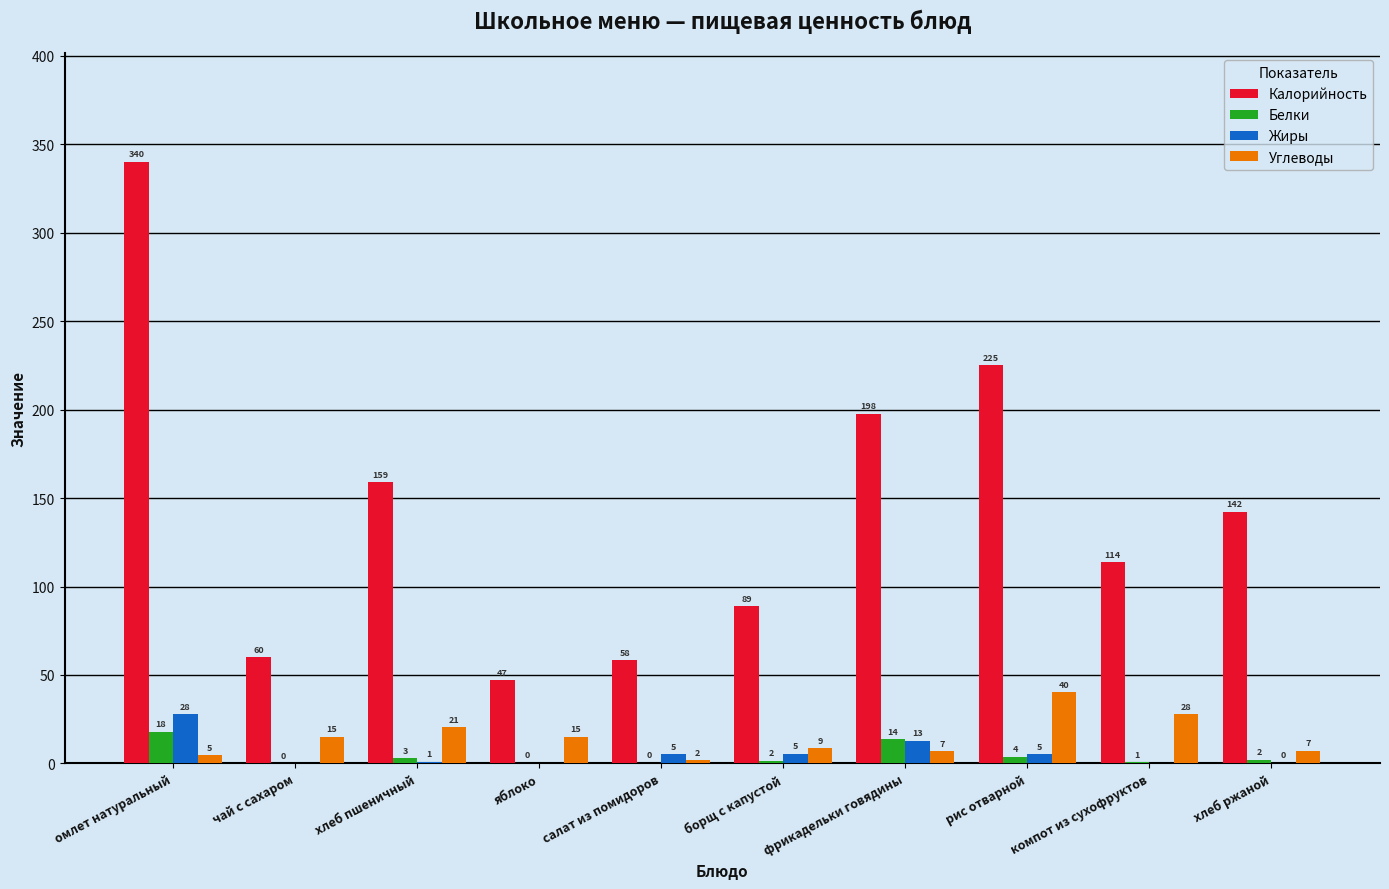

Is it true that Калорийность equals 83.7 at хлеб ржаной?

False